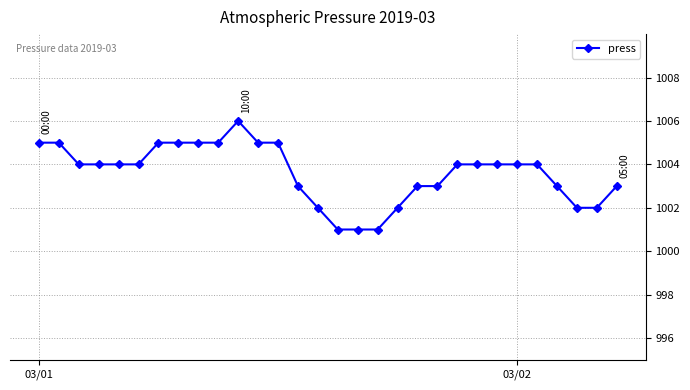

Count the number of categories in the chart.

30